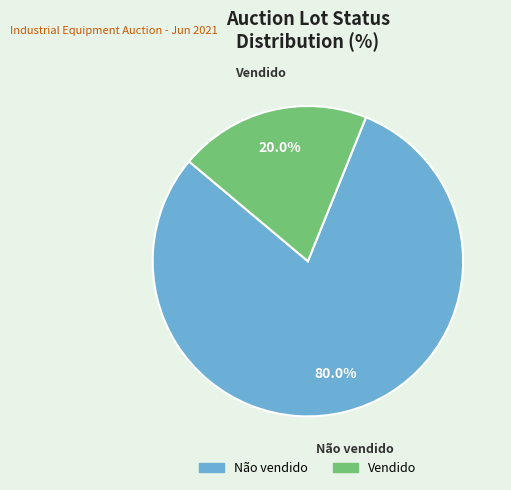

How many segments does this pie chart have?

2